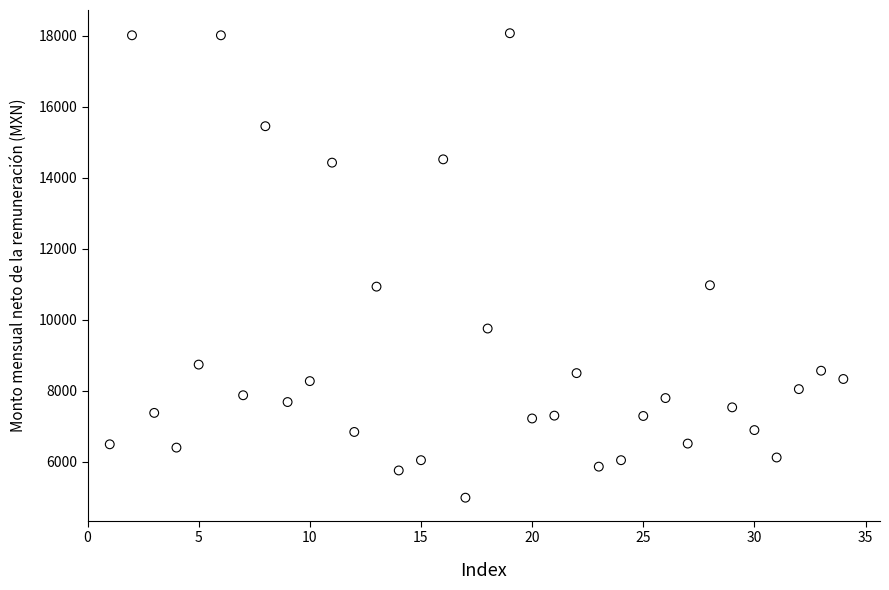

What is the range of X values (max minus min)?

33.0